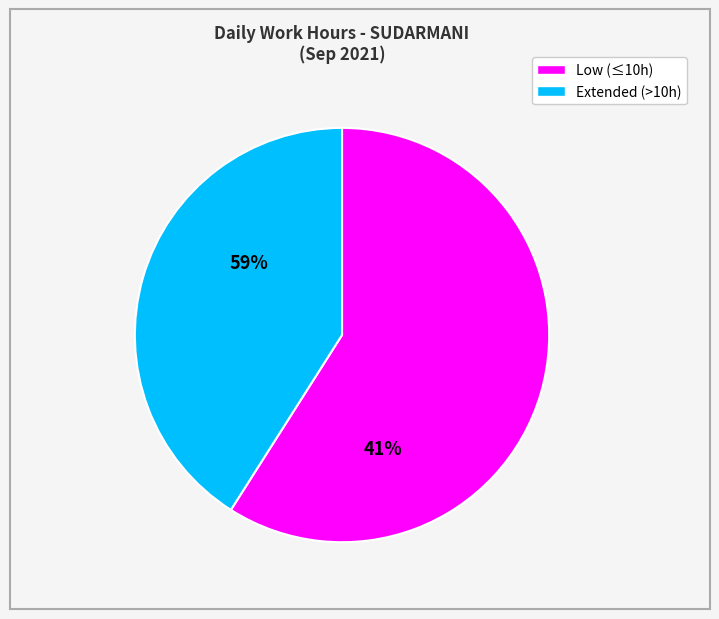

The 2 slice represents 19% of the pie. True or false?

False